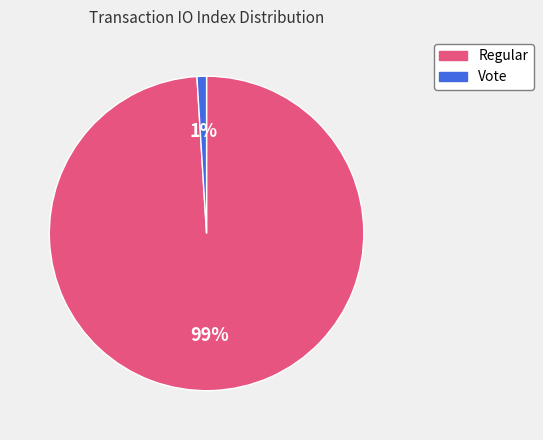

Do Vote and Regular together represent more than half of the pie?

Yes